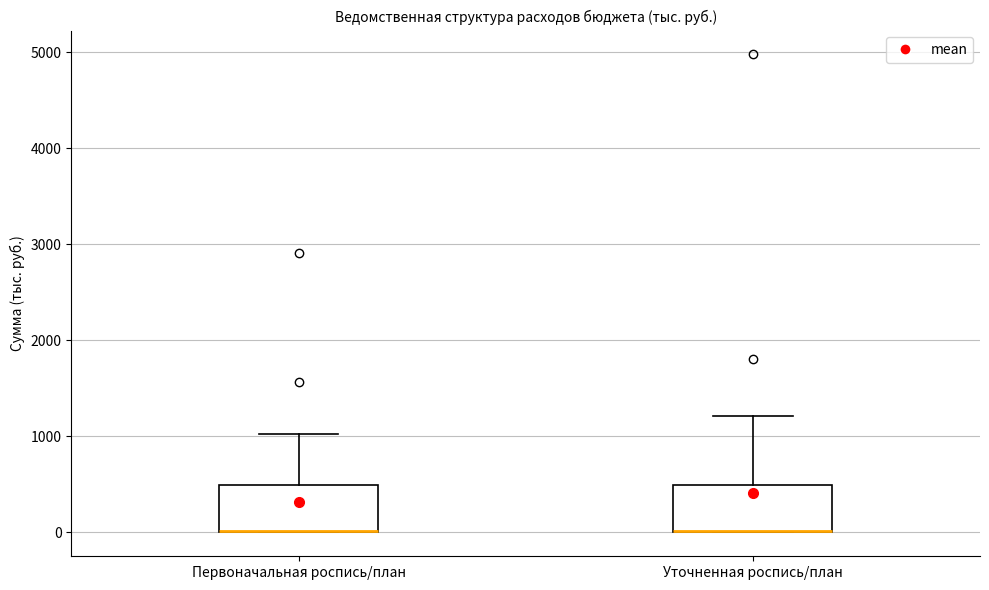

Where is the upper edge of the box for Уточненная роспись/план on the y-axis? The values are not printed on the chart, so give them approximately, as read against the axis.

500